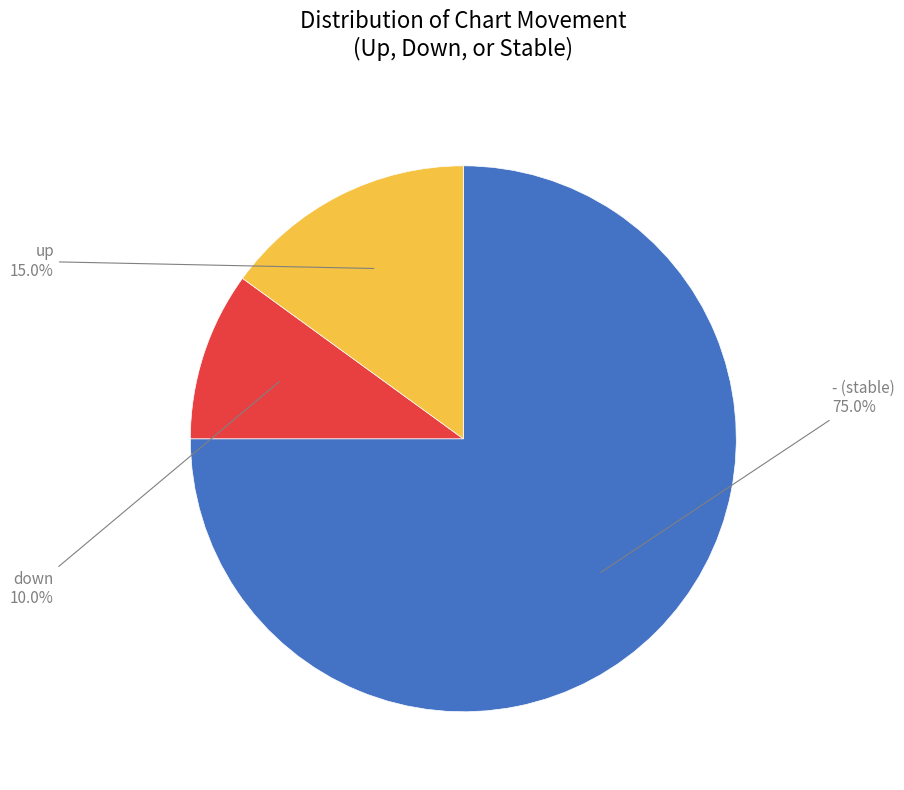

Does any single category account for the majority?

Yes